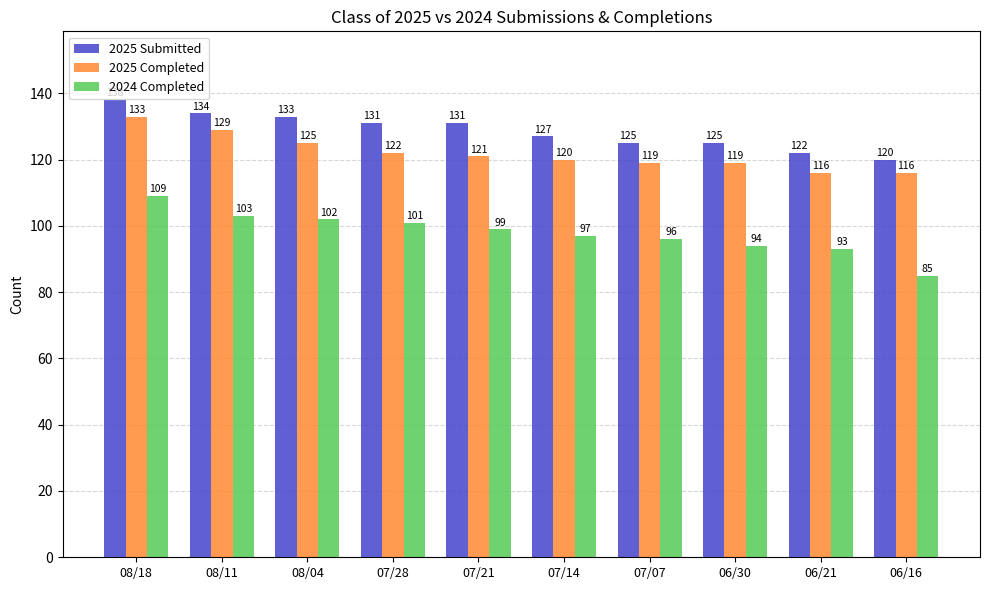

Rank the series by their average value, from lowest to highest.

2024 Completed, 2025 Completed, 2025 Submitted